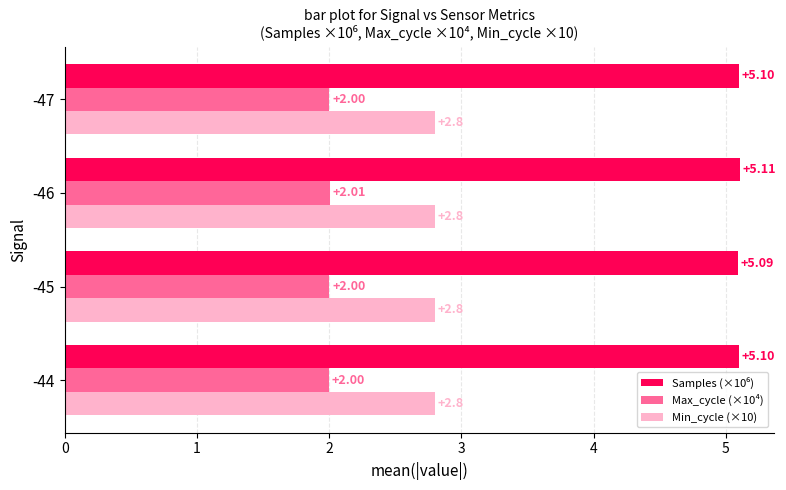

What is the difference between the highest and lowest values at -47?

3.1